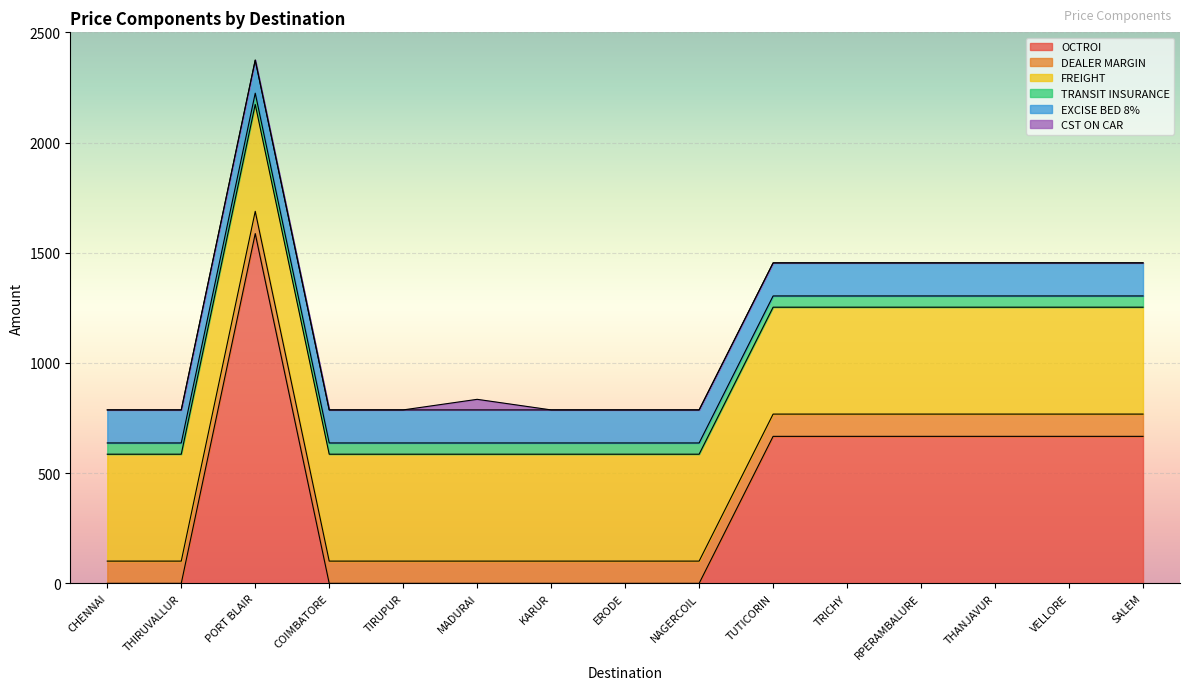

Is it true that FREIGHT equals 485 at KARUR?

True